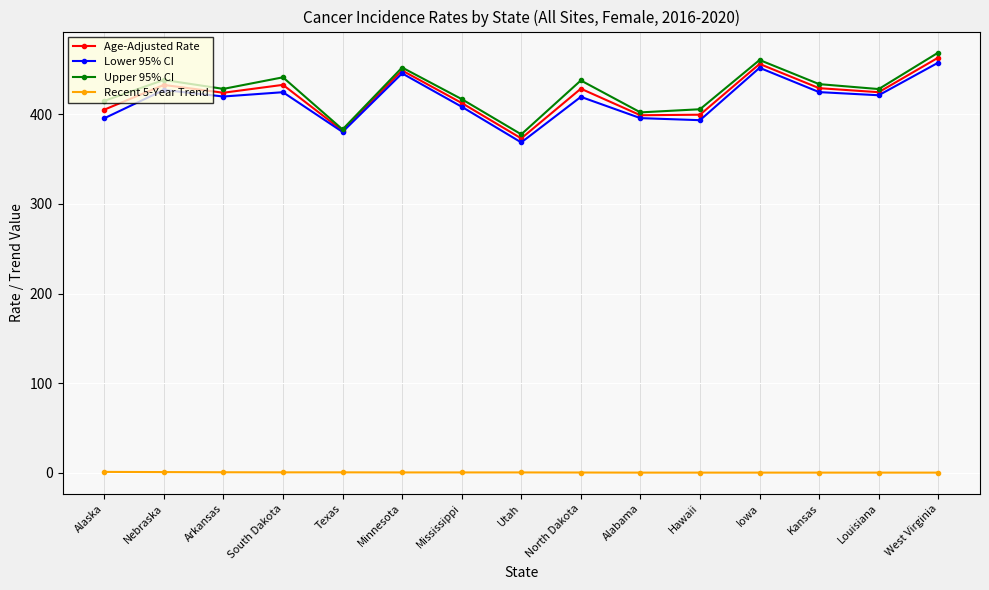

What are all the series names shown in the legend?

Age-Adjusted Rate, Lower 95% CI, Upper 95% CI, Recent 5-Year Trend